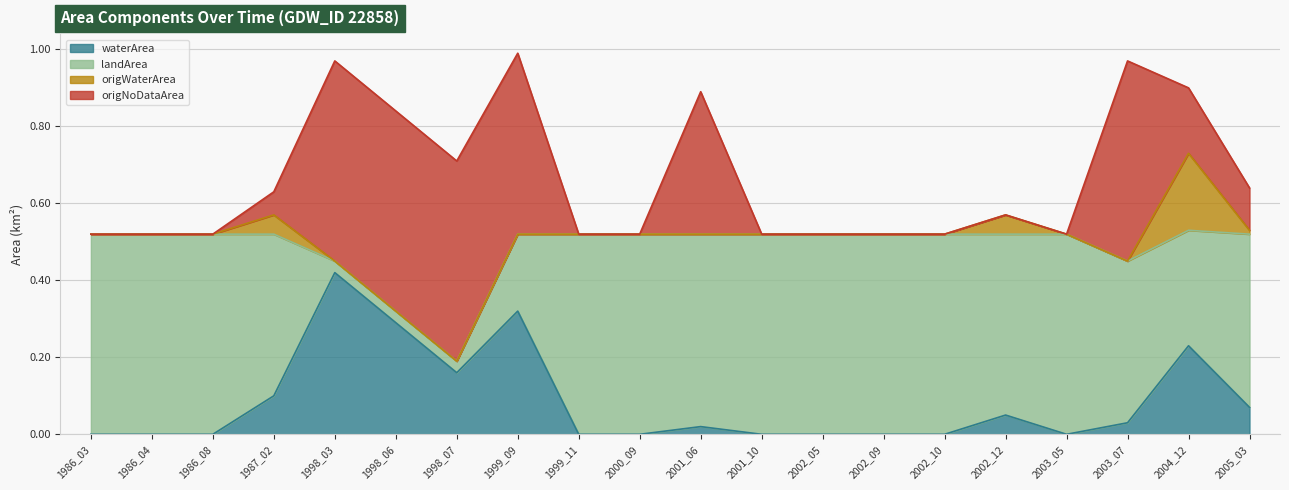

Where is landArea nearest to the value 0?

1998_03